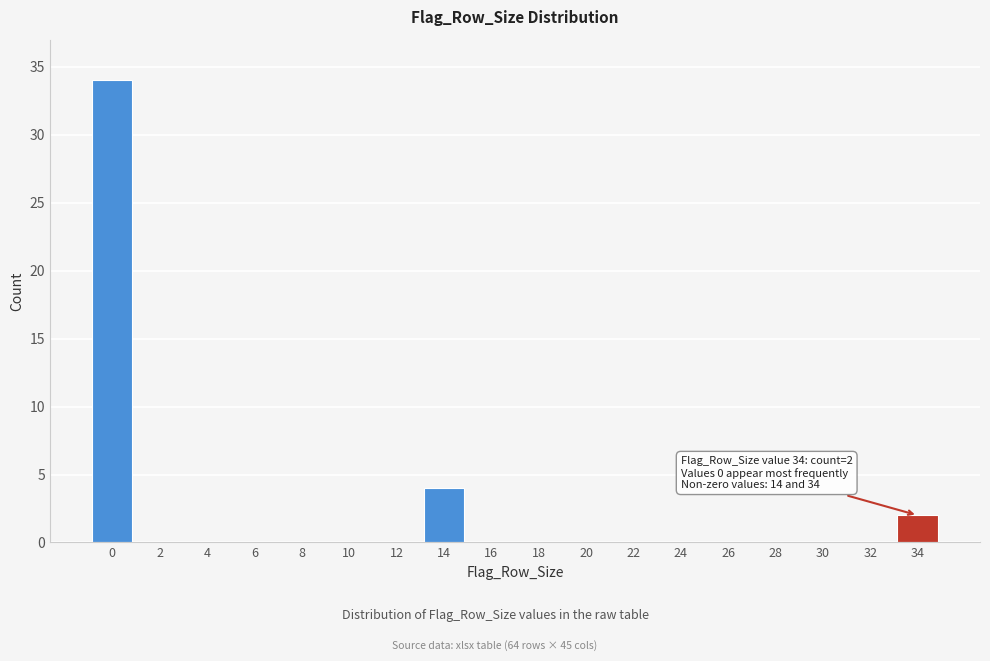

Reading left to right, extract all data points from this chart.

0=34	2=0	4=0	6=0	8=0	10=0	12=0	14=4	16=0	18=0	20=0	22=0	24=0	26=0	28=0	30=0	32=0	34=2